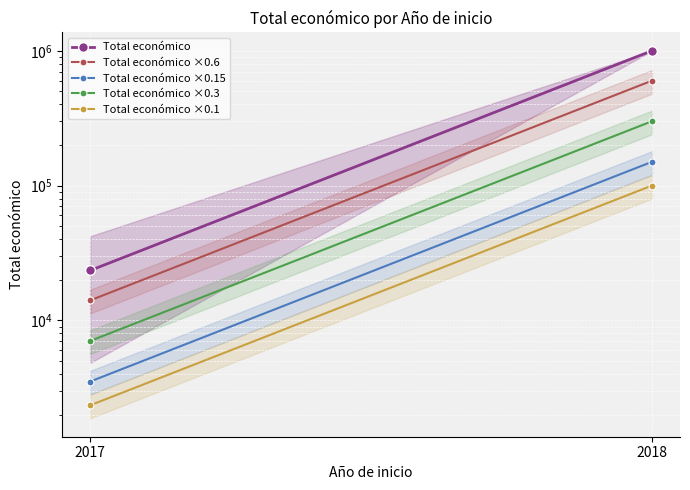

At which category is the sum across all series the highest?

2018